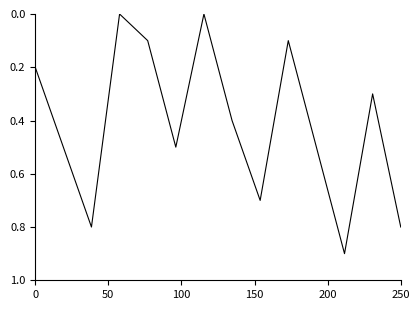

What is the difference between the maximum and minimum values?

0.9